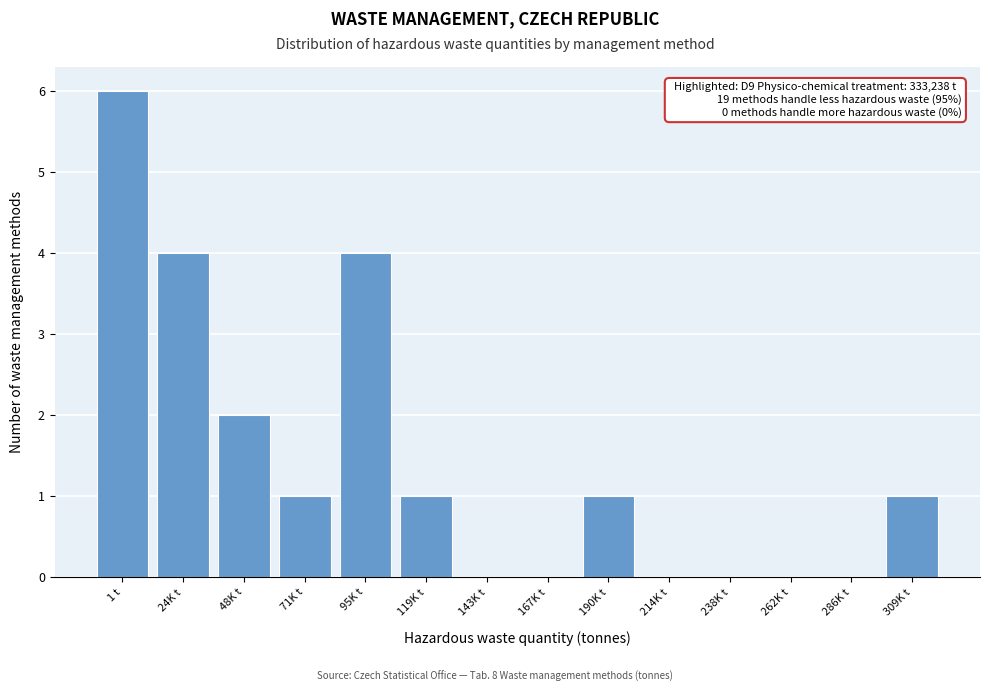

Reading left to right, what are all the values shown in this chart?

1 t=6	24K t=4	48K t=2	71K t=1	95K t=4	119K t=1	143K t=0	167K t=0	190K t=1	214K t=0	238K t=0	262K t=0	286K t=0	309K t=1